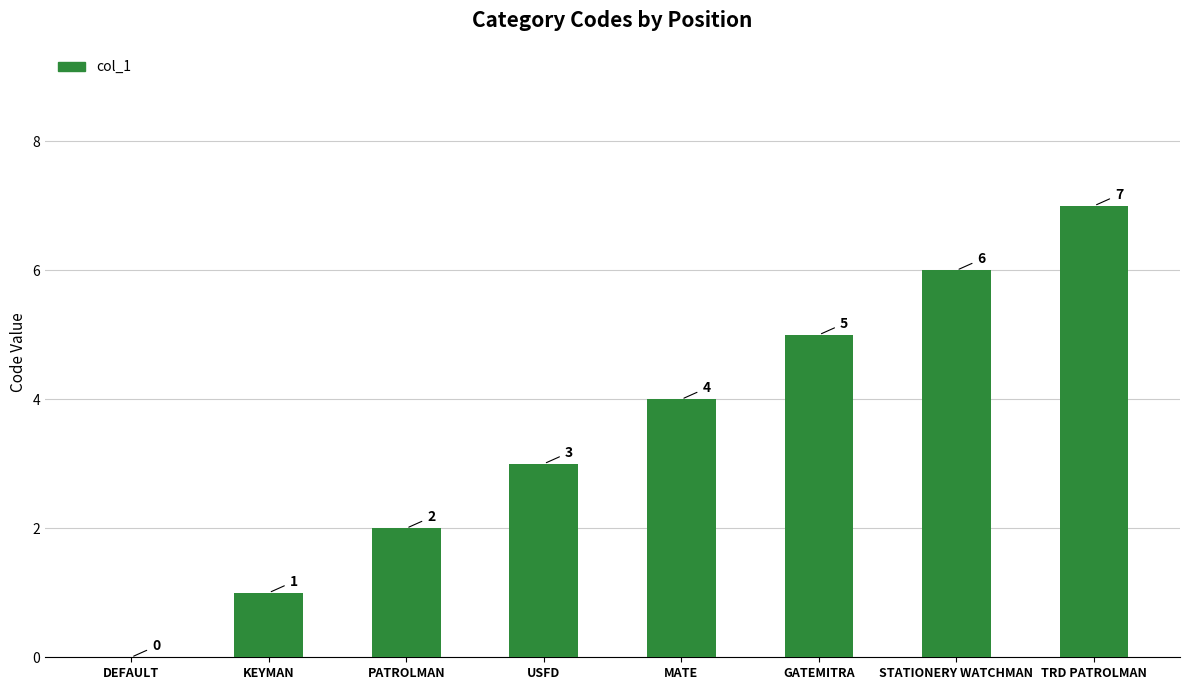

What is the greatest value displayed?

7